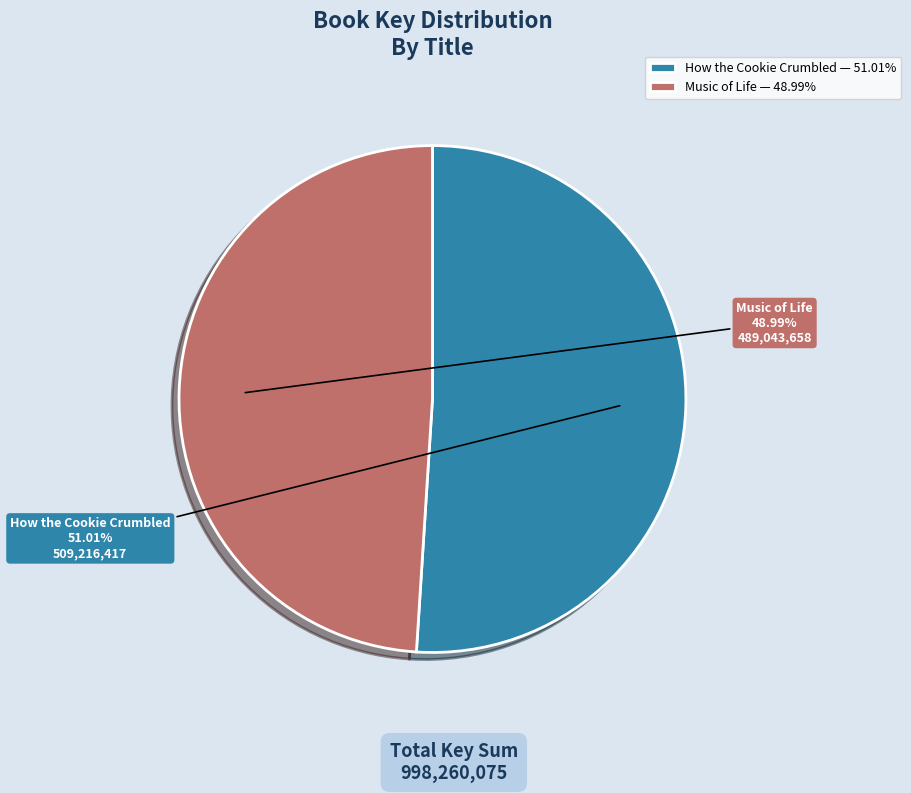

To the nearest percent, what portion does How the Cookie Crumbled represent?

51%